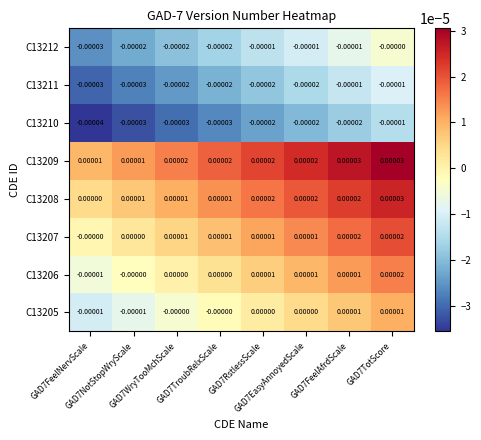

Reading right to left, extract all data points from this chart.

C13205: GAD7TotScore=0.0	GAD7FeelAfrdScale=0.0	GAD7EasyAnnoyedScale=0.0	GAD7RstlessScale=0.0	GAD7TroubRelxScale=-0.0	GAD7WryTooMchScale=-0.0	GAD7NotStopWryScale=-0.0	GAD7FeelNervScale=-0.0
C13206: GAD7TotScore=0.0	GAD7FeelAfrdScale=0.0	GAD7EasyAnnoyedScale=0.0	GAD7RstlessScale=0.0	GAD7TroubRelxScale=0.0	GAD7WryTooMchScale=0.0	GAD7NotStopWryScale=-0.0	GAD7FeelNervScale=-0.0
C13207: GAD7TotScore=0.0	GAD7FeelAfrdScale=0.0	GAD7EasyAnnoyedScale=0.0	GAD7RstlessScale=0.0	GAD7TroubRelxScale=0.0	GAD7WryTooMchScale=0.0	GAD7NotStopWryScale=0.0	GAD7FeelNervScale=-0.0
C13208: GAD7TotScore=0.0	GAD7FeelAfrdScale=0.0	GAD7EasyAnnoyedScale=0.0	GAD7RstlessScale=0.0	GAD7TroubRelxScale=0.0	GAD7WryTooMchScale=0.0	GAD7NotStopWryScale=0.0	GAD7FeelNervScale=0.0
C13209: GAD7TotScore=0.0	GAD7FeelAfrdScale=0.0	GAD7EasyAnnoyedScale=0.0	GAD7RstlessScale=0.0	GAD7TroubRelxScale=0.0	GAD7WryTooMchScale=0.0	GAD7NotStopWryScale=0.0	GAD7FeelNervScale=0.0
C13210: GAD7TotScore=-0.0	GAD7FeelAfrdScale=-0.0	GAD7EasyAnnoyedScale=-0.0	GAD7RstlessScale=-0.0	GAD7TroubRelxScale=-0.0	GAD7WryTooMchScale=-0.0	GAD7NotStopWryScale=-0.0	GAD7FeelNervScale=-0.0
C13211: GAD7TotScore=-0.0	GAD7FeelAfrdScale=-0.0	GAD7EasyAnnoyedScale=-0.0	GAD7RstlessScale=-0.0	GAD7TroubRelxScale=-0.0	GAD7WryTooMchScale=-0.0	GAD7NotStopWryScale=-0.0	GAD7FeelNervScale=-0.0
C13212: GAD7TotScore=-0.0	GAD7FeelAfrdScale=-0.0	GAD7EasyAnnoyedScale=-0.0	GAD7RstlessScale=-0.0	GAD7TroubRelxScale=-0.0	GAD7WryTooMchScale=-0.0	GAD7NotStopWryScale=-0.0	GAD7FeelNervScale=-0.0